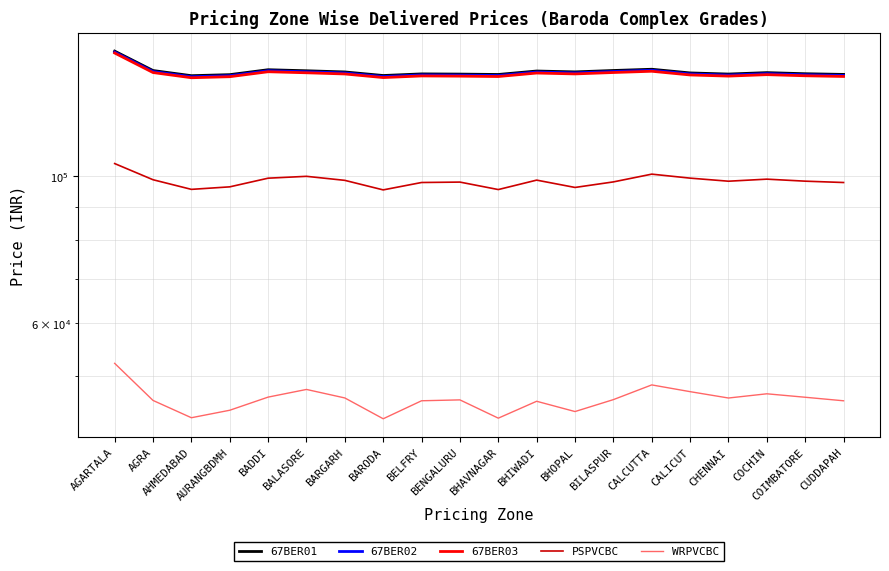

What is the label of the 5th point from the left?

BADDI